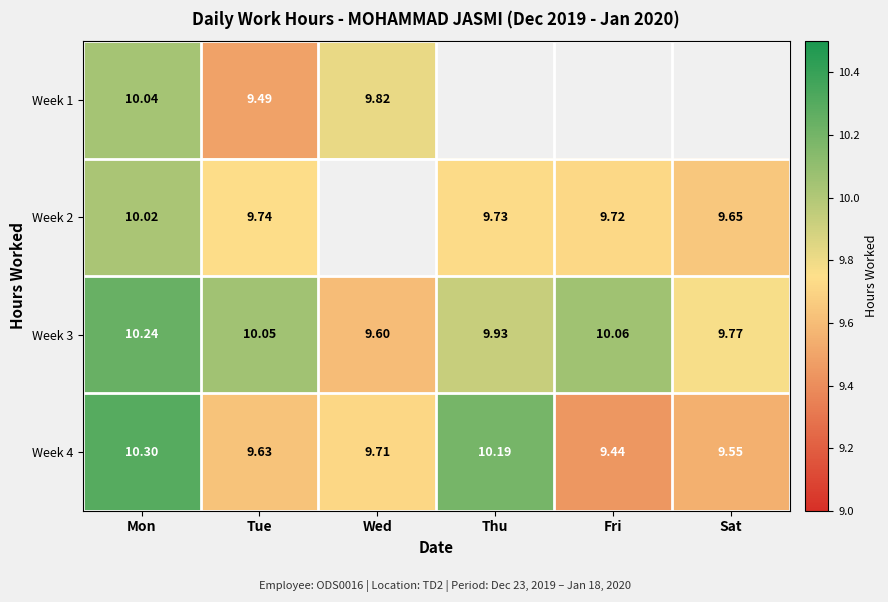

At how many categories does at least one series exceed 10?

4